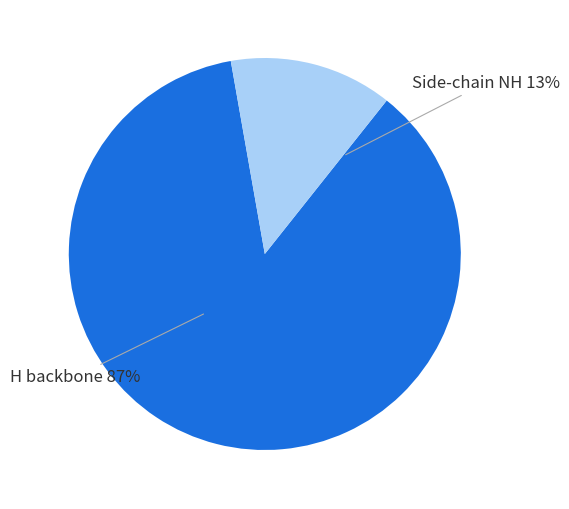

The HE22 slice represents 15% of the pie. True or false?

False